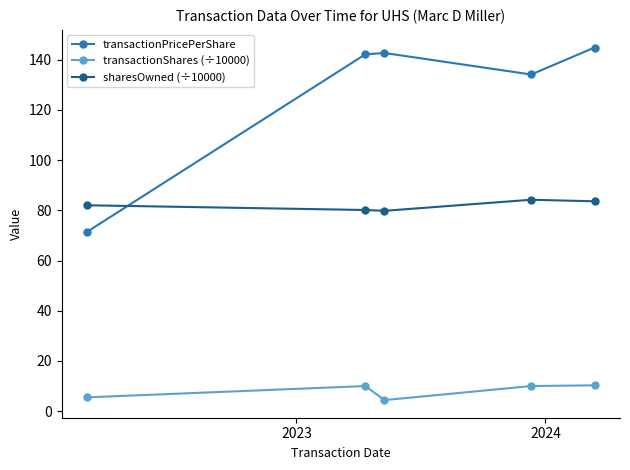

List the series in order of their overall mean, lowest first.

transactionShares (÷10000), sharesOwned (÷10000), transactionPricePerShare